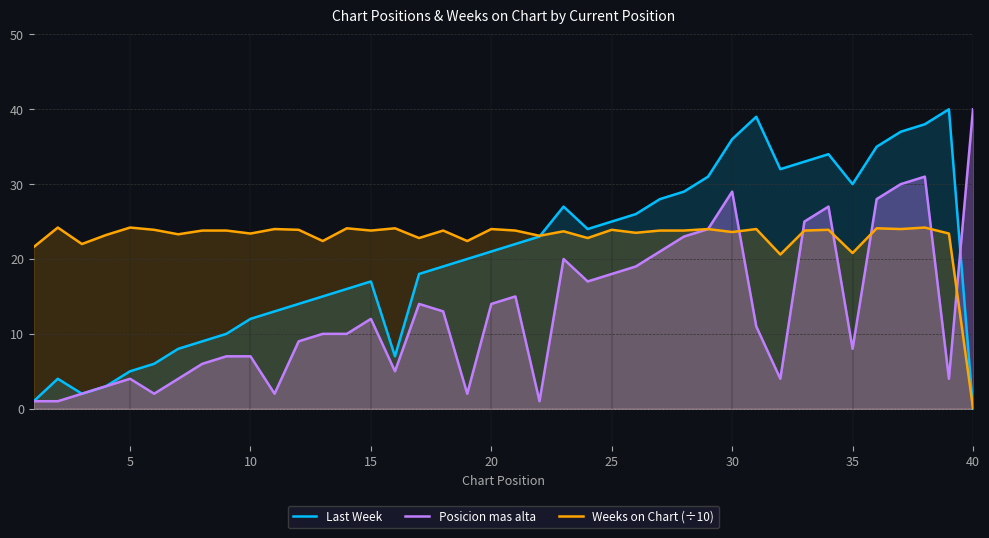

List the series in order of their overall mean, lowest first.

Posicion mas alta, Last Week, Weeks on Chart (÷10)